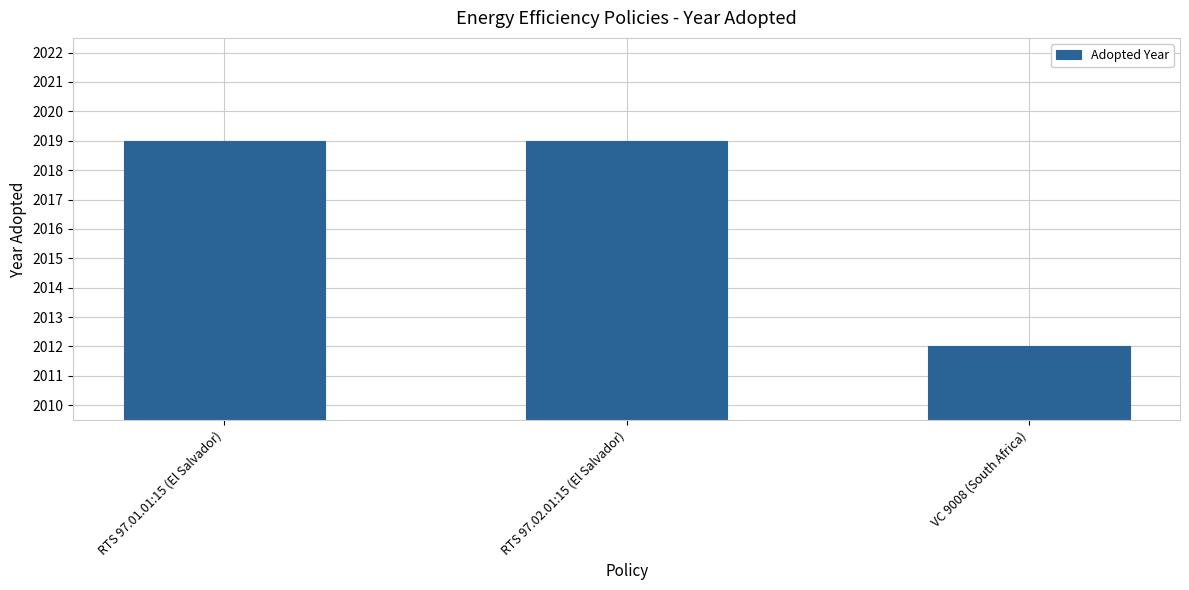

What is the sum of the values at VC 9008 (South Africa) and RTS 97.02.01:15 (El Salvador)?

4031